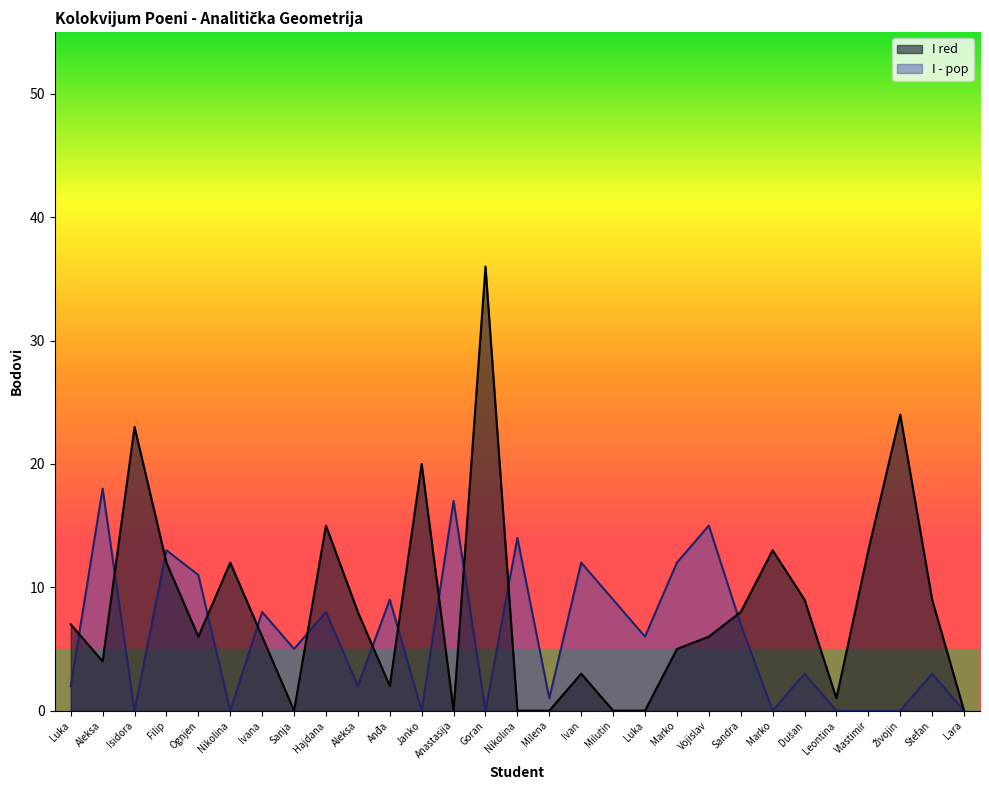

Which series has the largest total across all categories?

I red